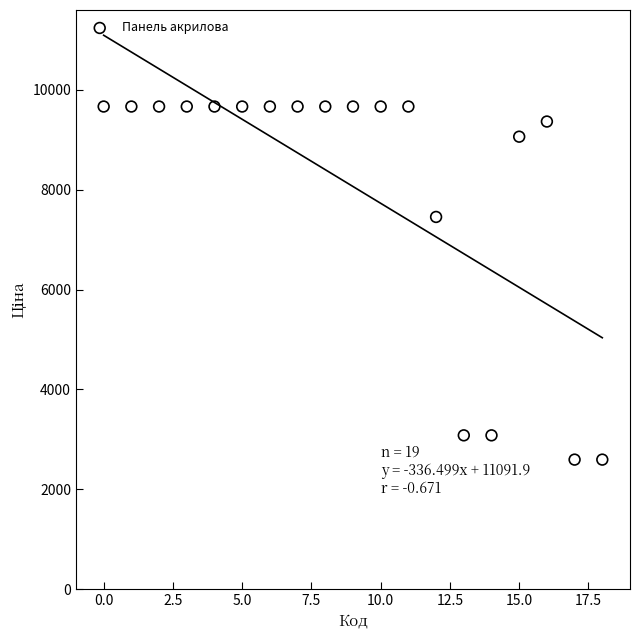

What Y value in the scatter plot is closest to 6129?

7453.8